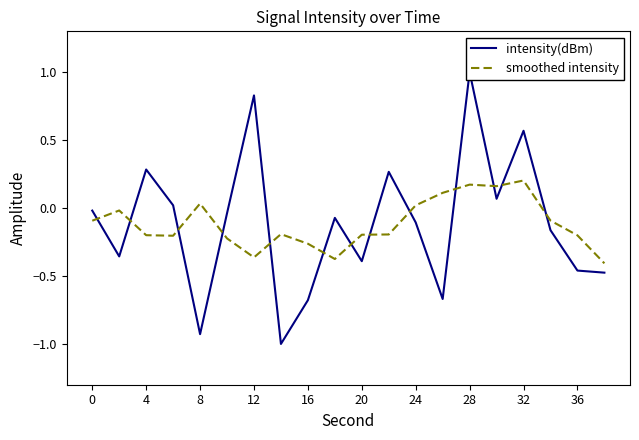

Which series has the widest spread of values?

intensity(dBm)